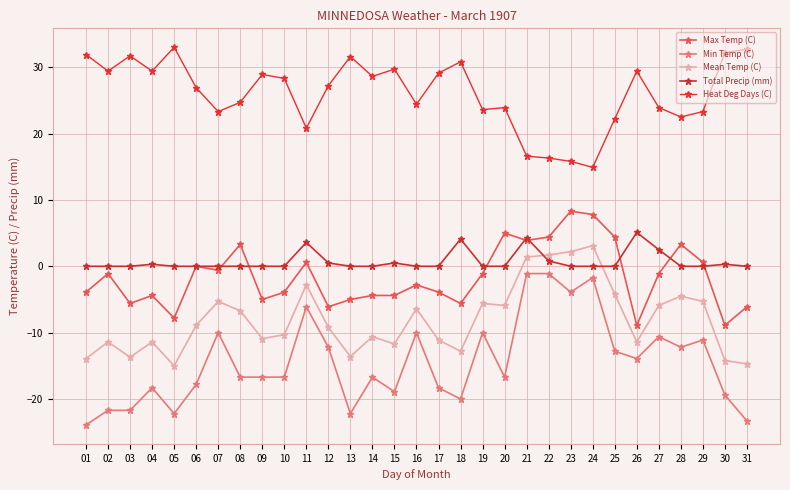

Is the value of Total Precip (mm) at 31 greater than the value of Max Temp (C) at 22?

No